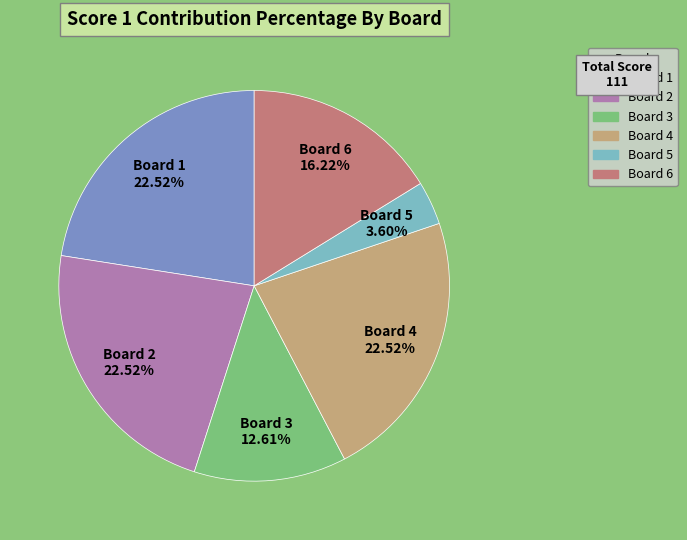

Does any single category account for the majority?

No